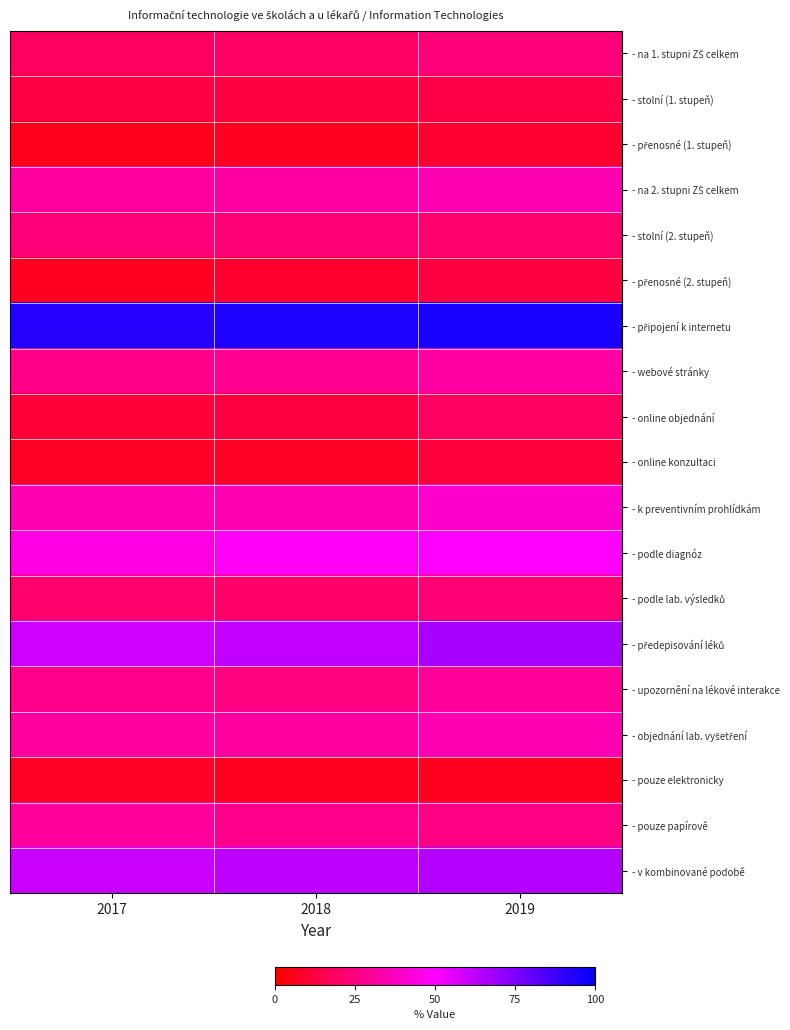

Which series has the largest range (max minus min)?

- předepisování léků